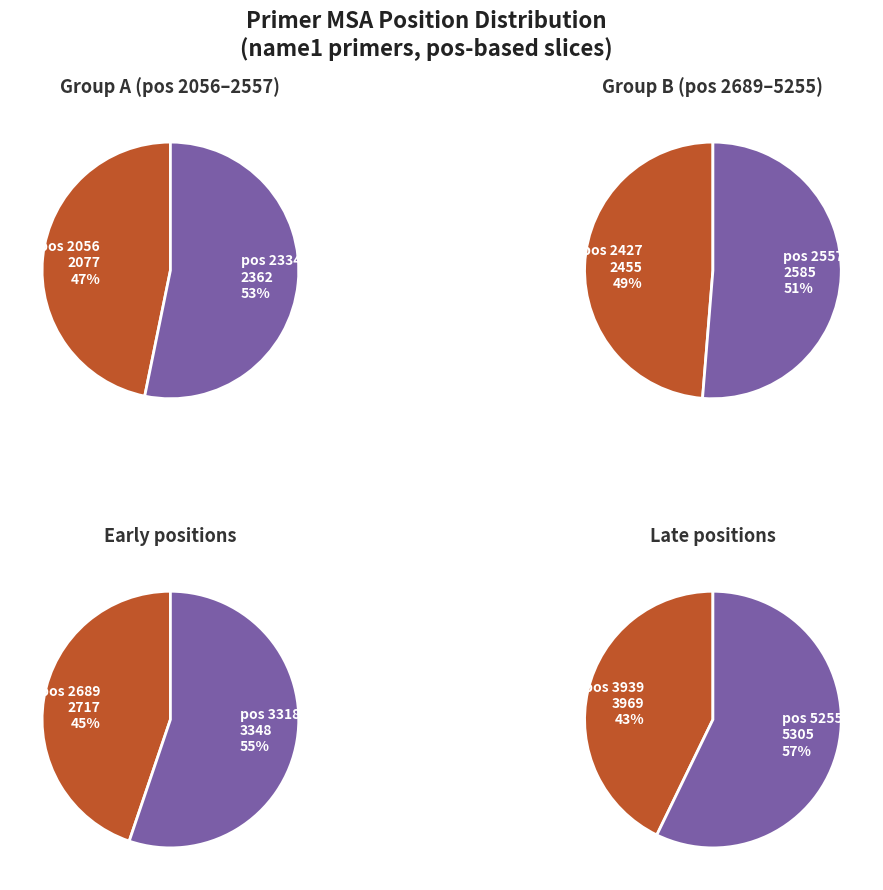

How many segments does this pie chart have?

8